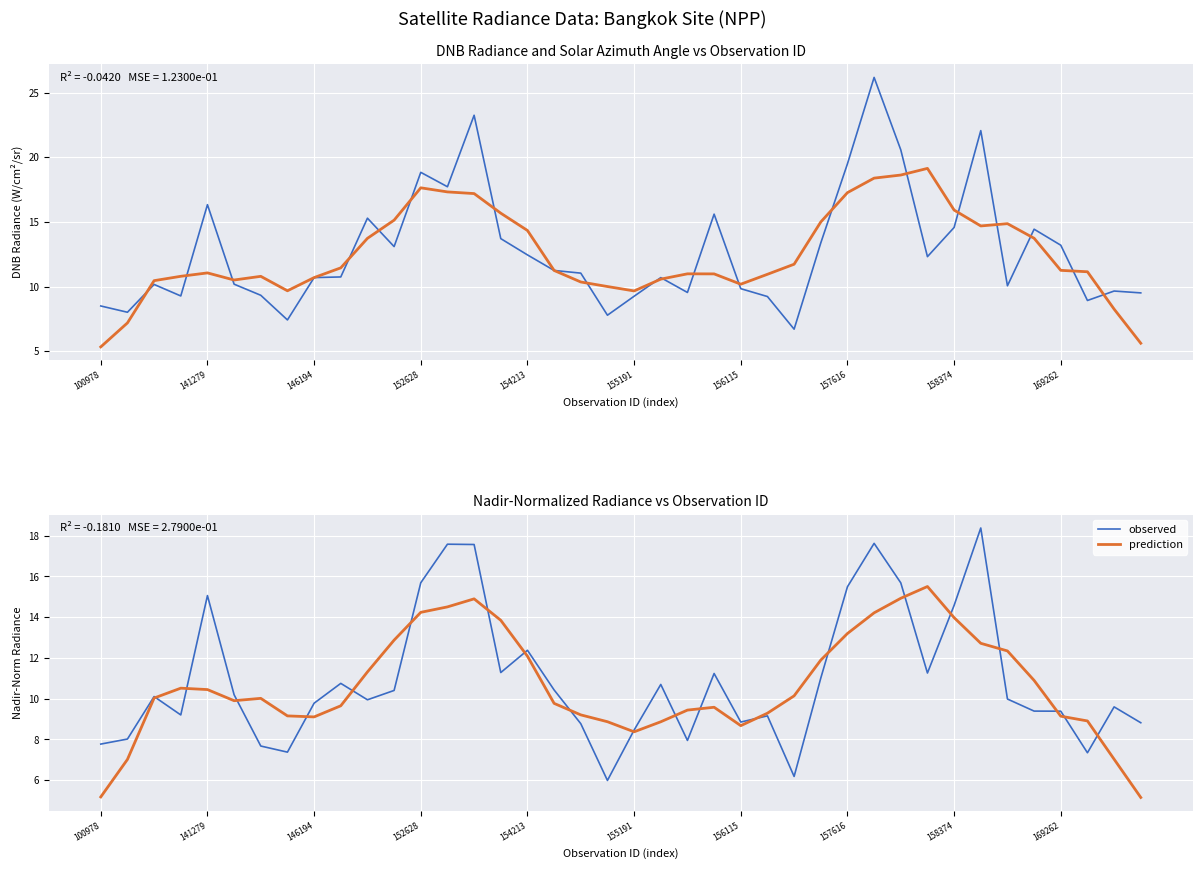

Which series has the largest total across all categories?

observed